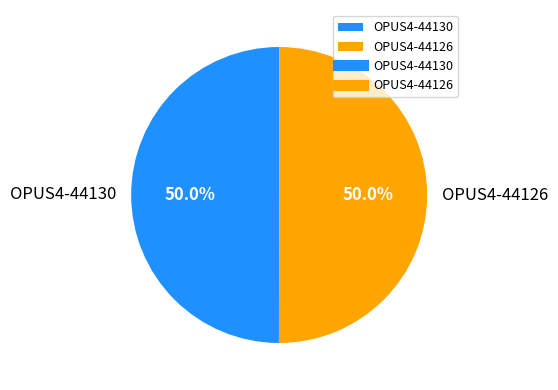

Approximately how many times larger is the value at OPUS4-44126 compared to OPUS4-44130?

1.0